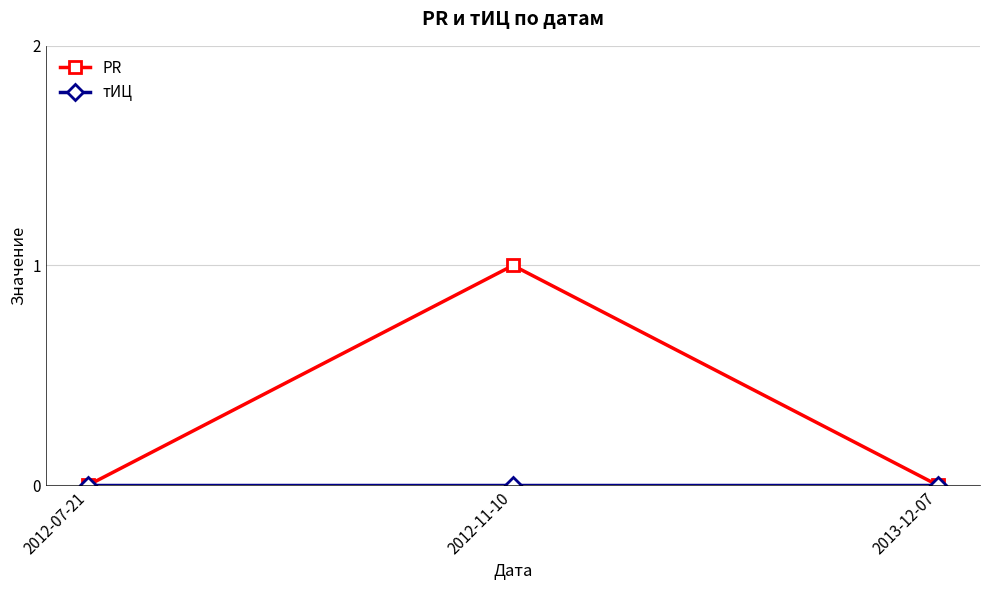

What is the label of the 3rd point from the right?

2012-07-21